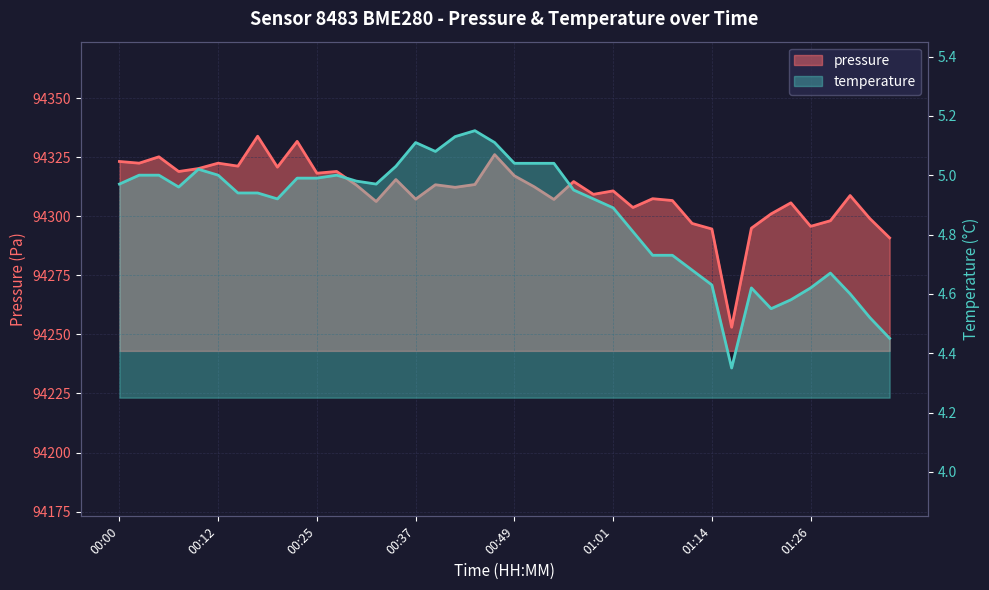

Where is pressure nearest to the value 94293?

01:14